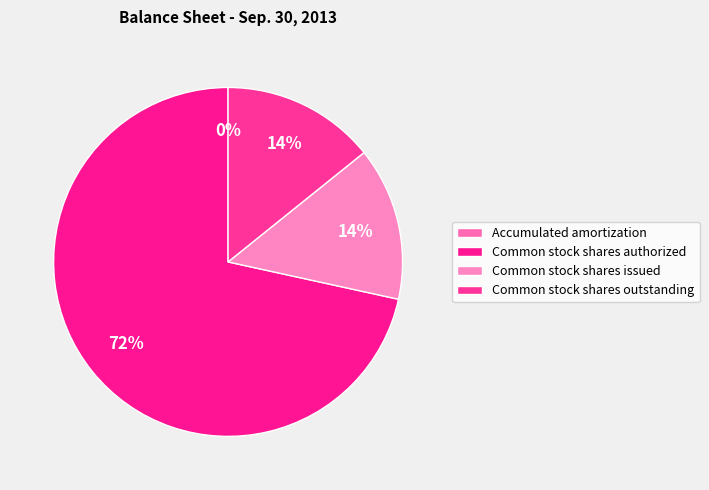

What is the change in value from Accumulated amortization to Common stock shares issued?

+14900118